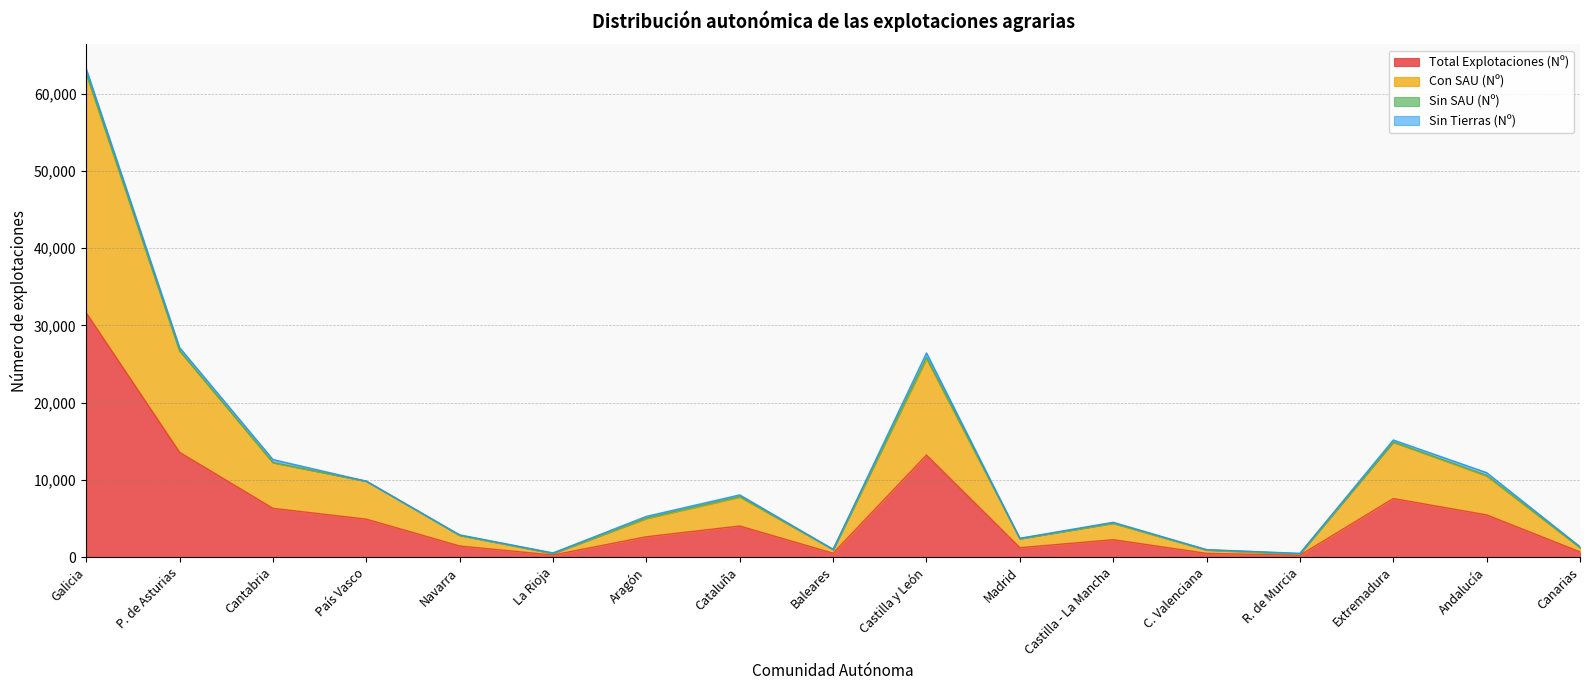

The value of Total Explotaciones (Nº) at Extremadura is 5172. True or false?

False